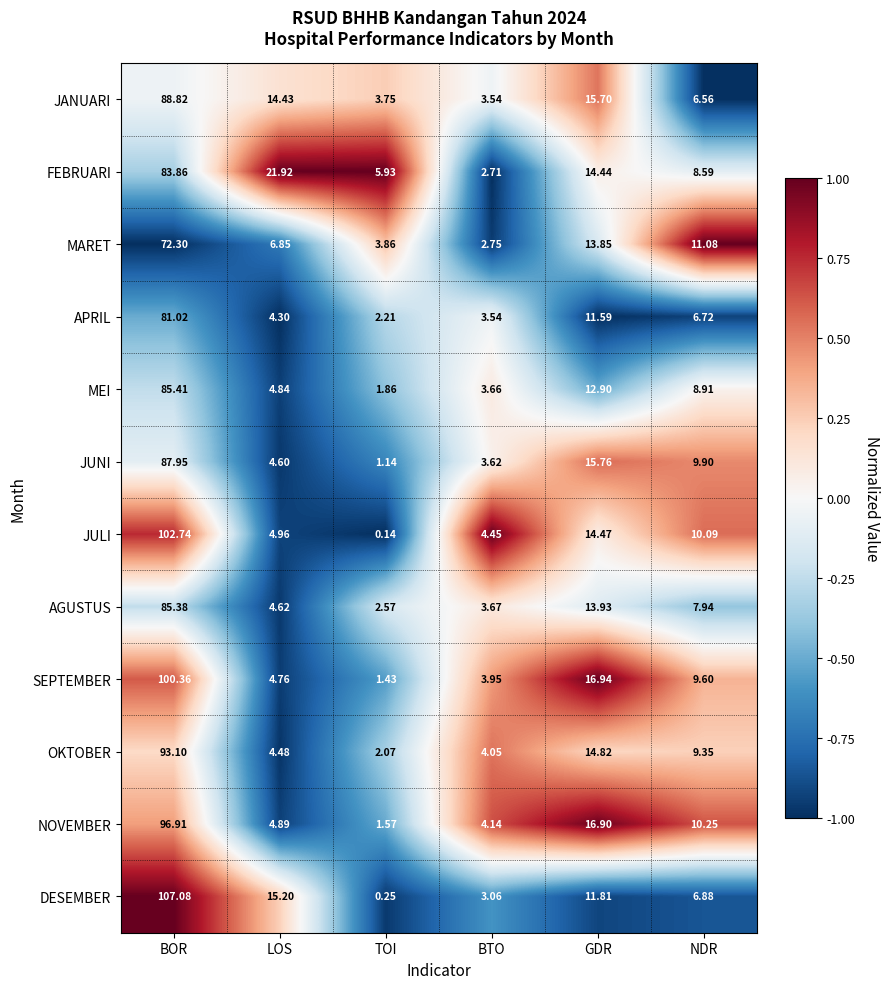

List the series in order of their peak value, lowest first.

MARET, APRIL, FEBRUARI, AGUSTUS, MEI, JUNI, JANUARI, OKTOBER, NOVEMBER, SEPTEMBER, JULI, DESEMBER